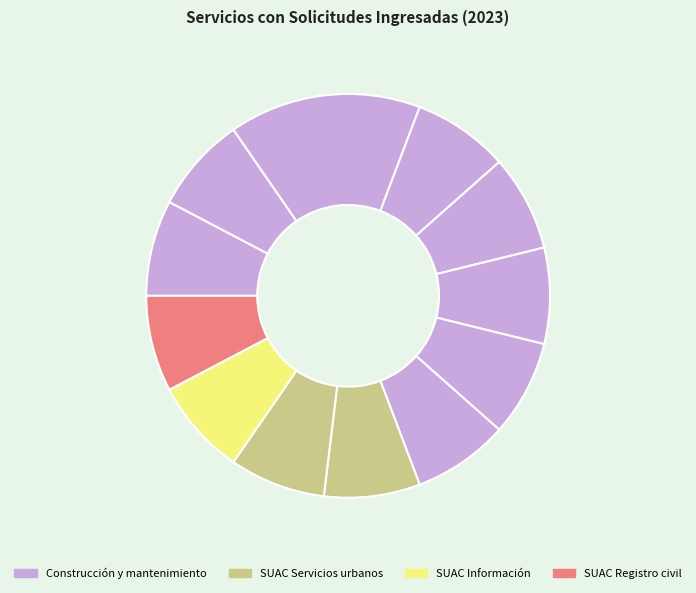

How many segments does this pie chart have?

12